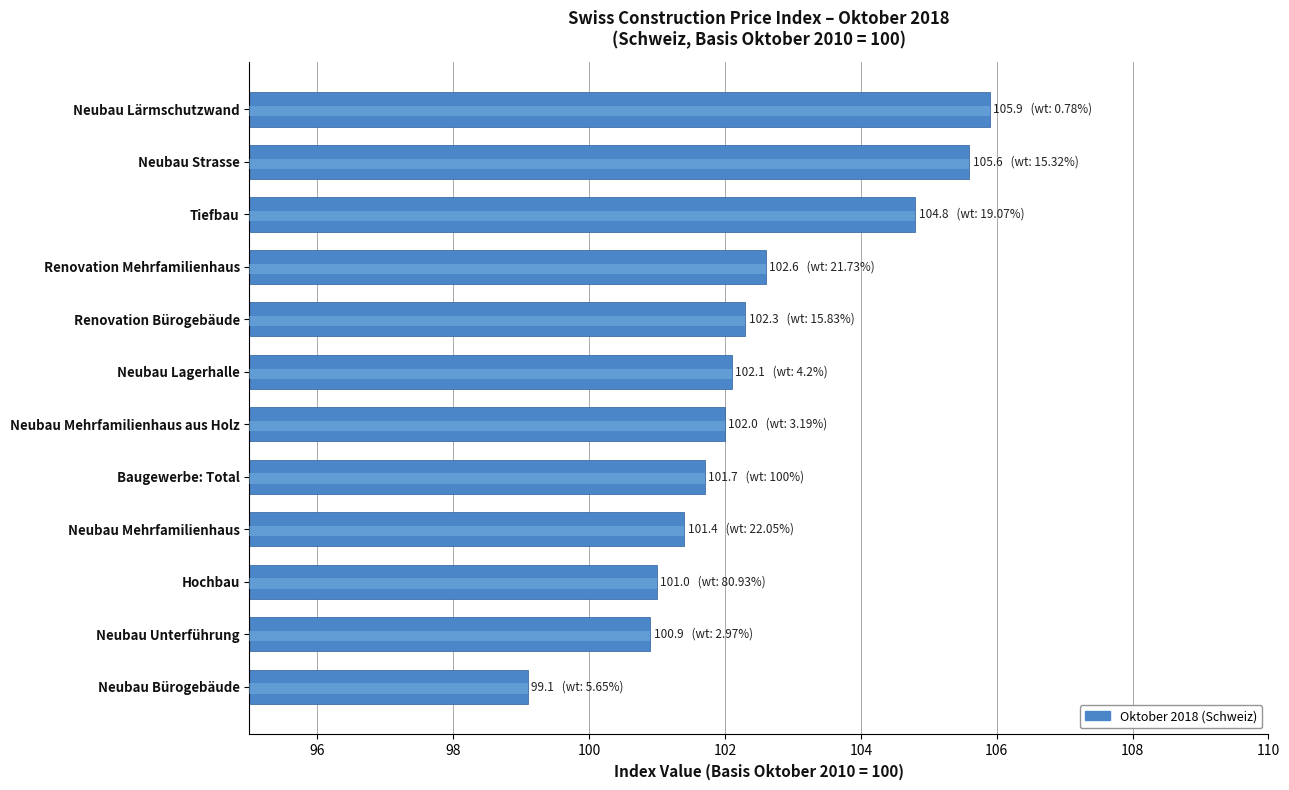

Reading left to right, list all the values displayed in this chart.

105.9	105.6	104.8	102.6	102.3	102.1	102.0	101.7	101.4	101.0	100.9	99.1